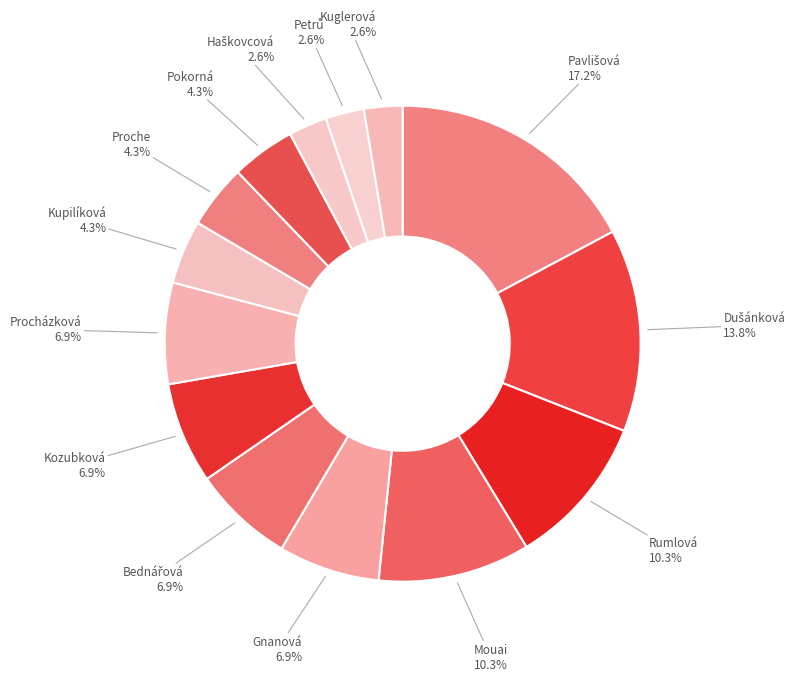

Count the number of slices in the pie.

14